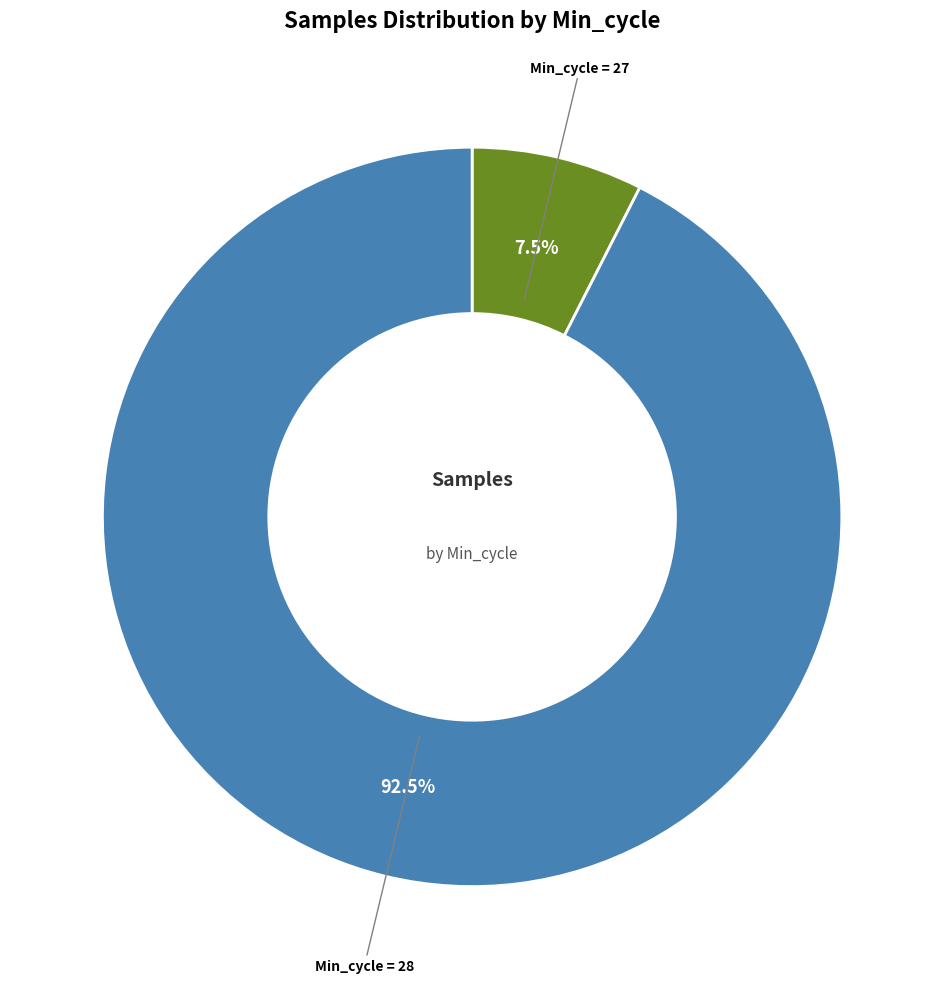

Is there any slice that represents more than half of the pie?

Yes